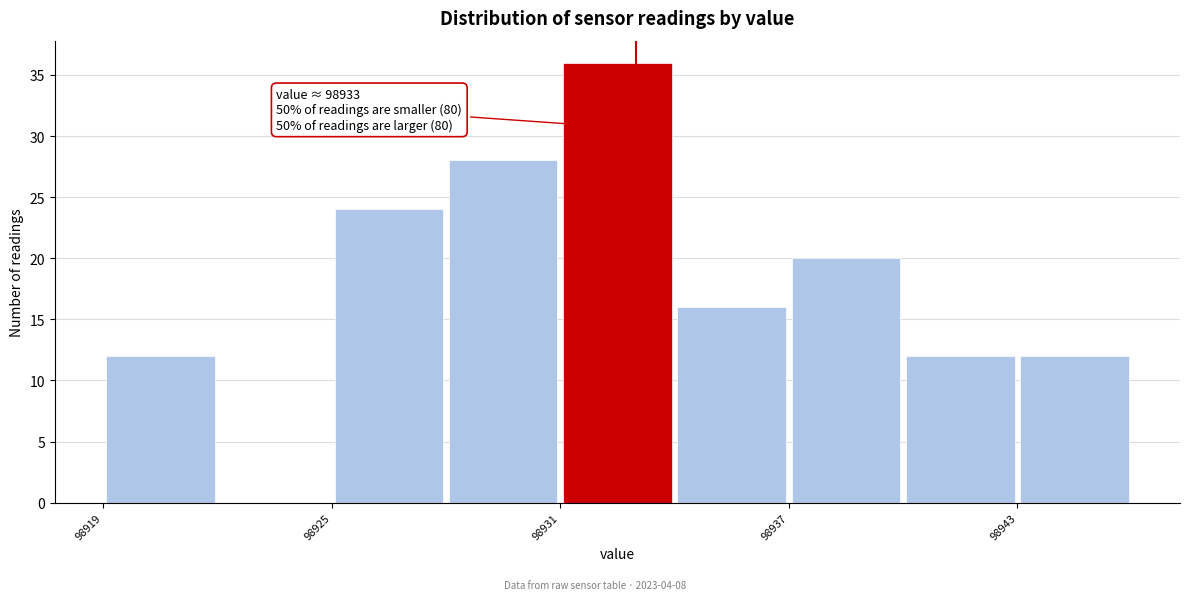

Read against the x-axis, roughly where is the centre of the tallest bar?

98933